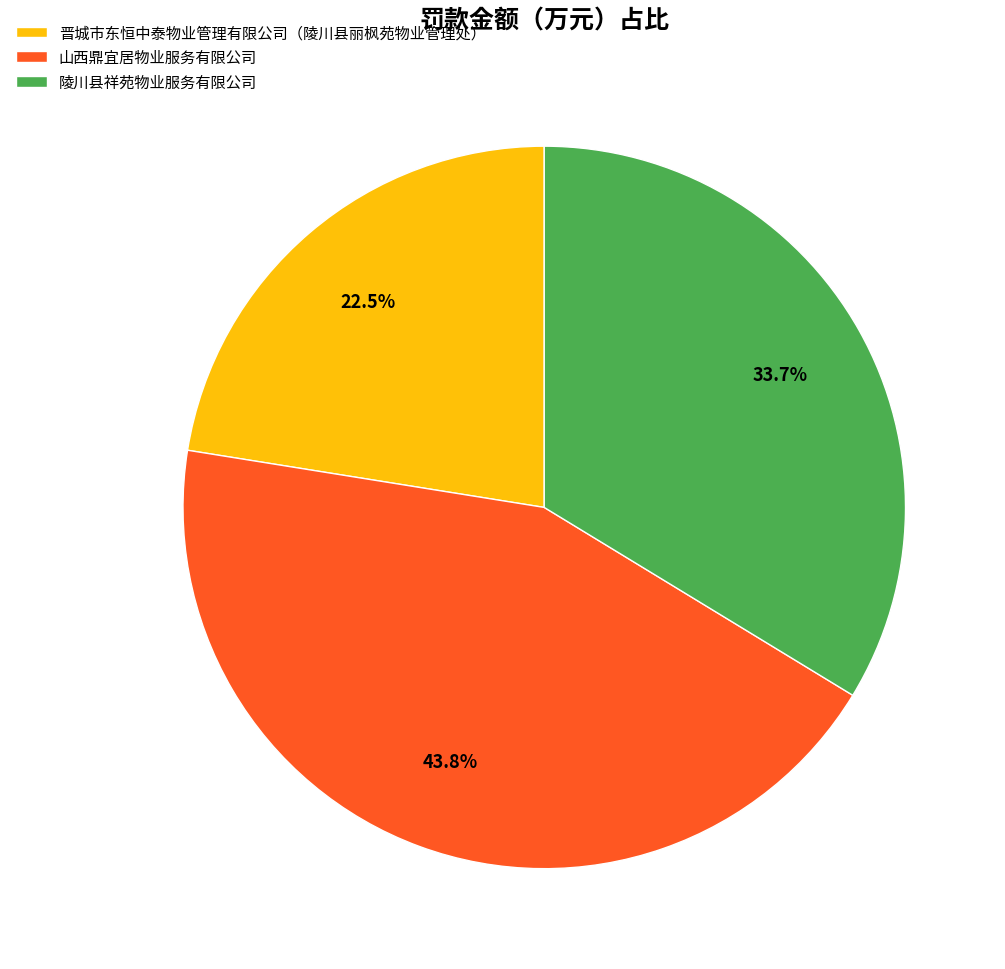

How much of the chart is everything except 晋城市东恒中泰物业管理有限公司（陵川县丽枫苑物业管理处）?

77.5%